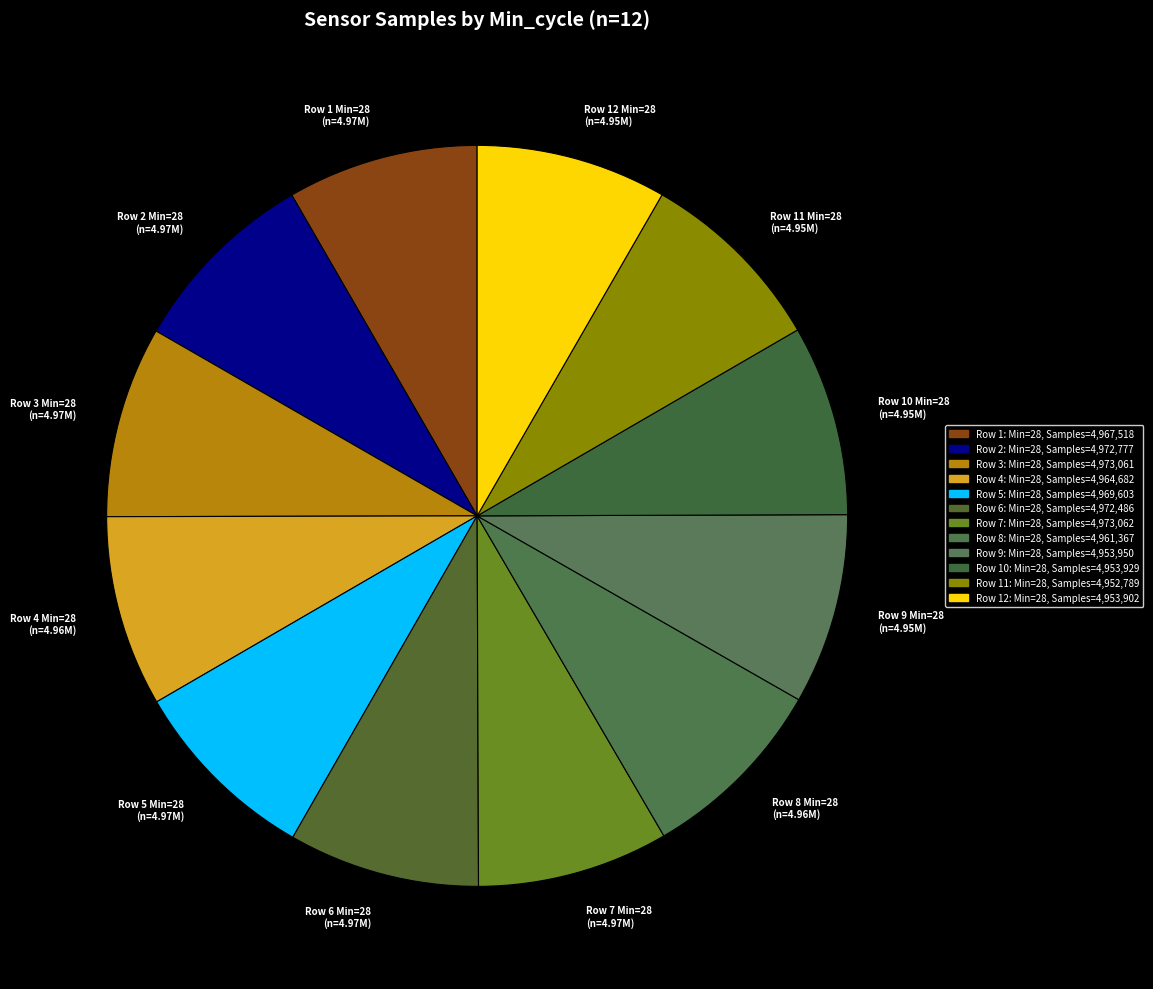

Count the number of slices in the pie.

12